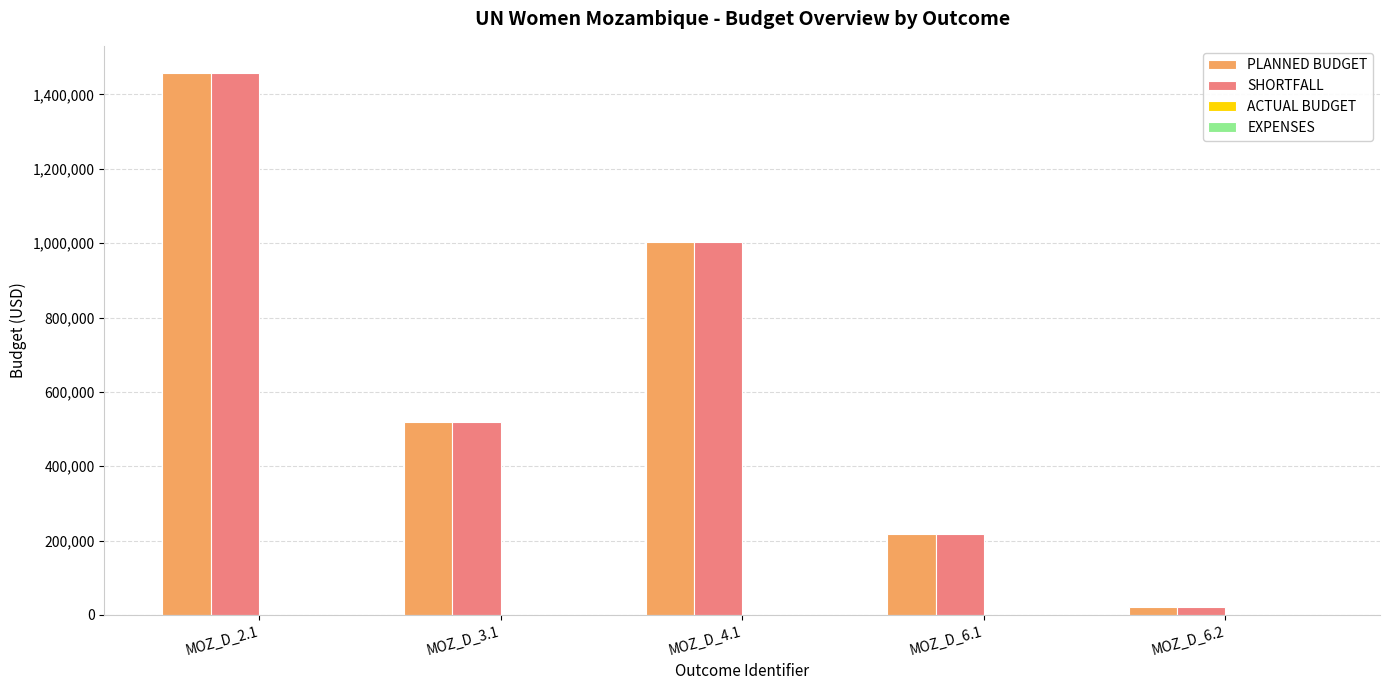

Which series changed the most between MOZ_D_2.1 and MOZ_D_4.1?

PLANNED BUDGET